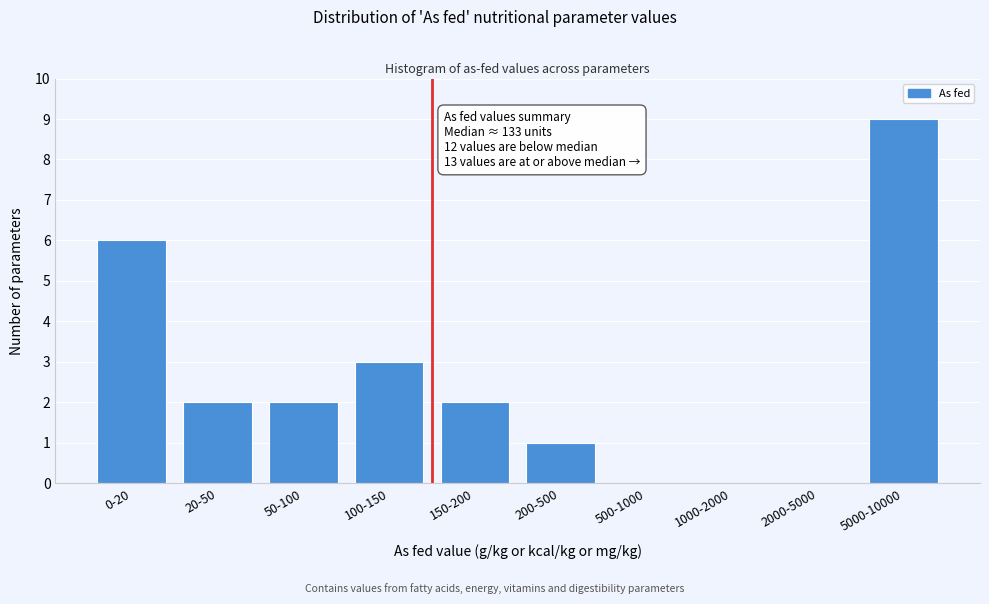

Reading left to right, transcribe all the data shown in this chart.

0-20=6	20-50=2	50-100=2	100-150=3	150-200=2	200-500=1	500-1000=0	1000-2000=0	2000-5000=0	5000-10000=9